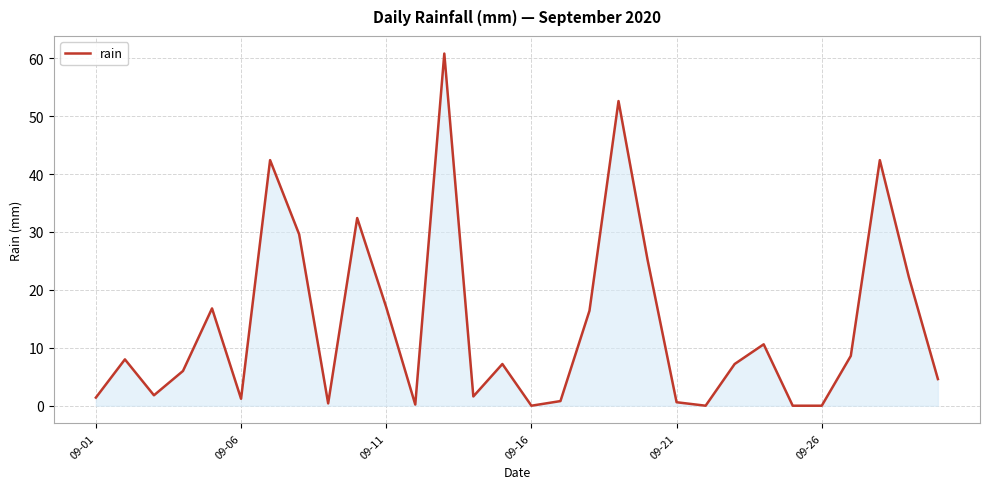

What is the difference between the maximum and minimum values?

60.8